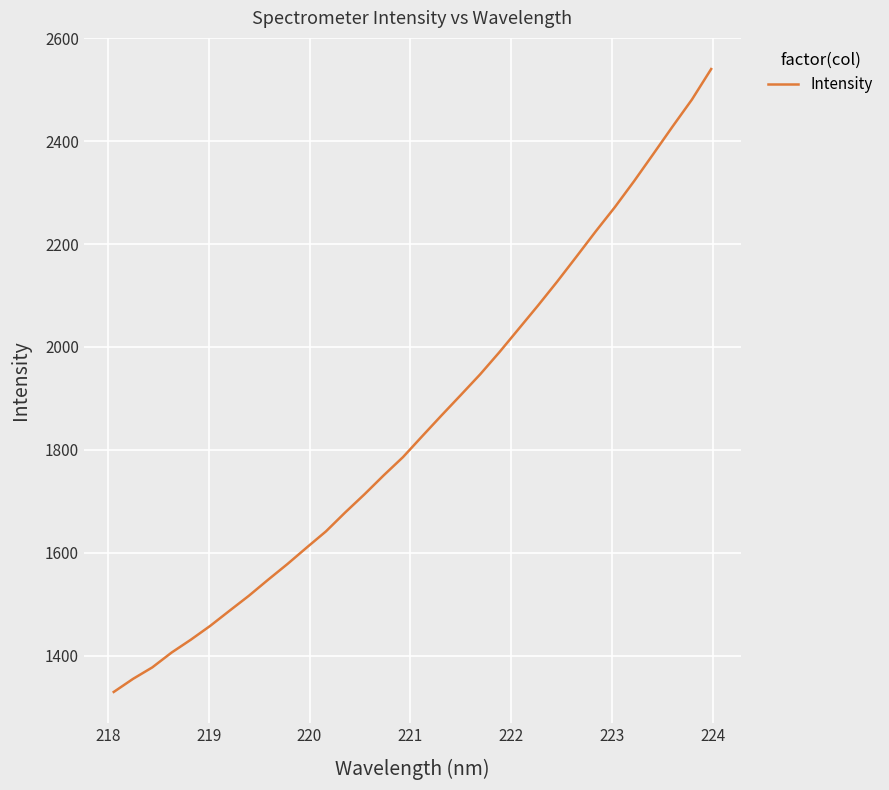

What is the smallest value displayed?

1329.2